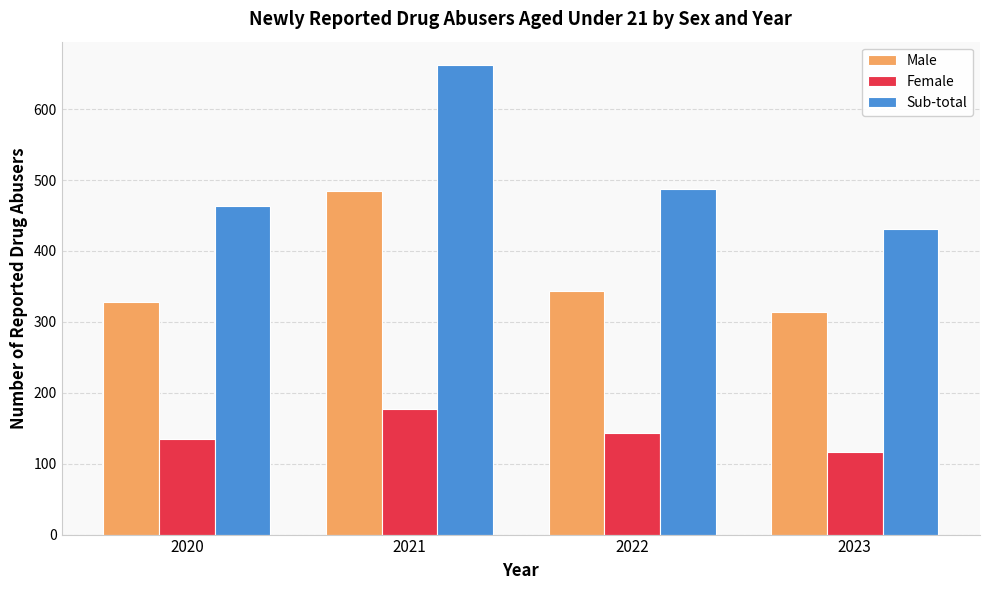

How many bars are there in each group?

3